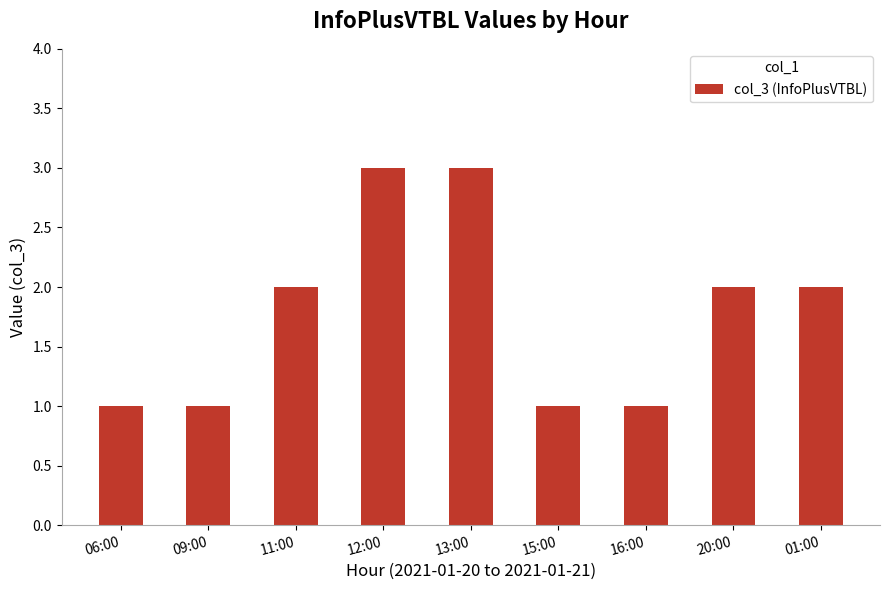

What is the sum of all values?

16